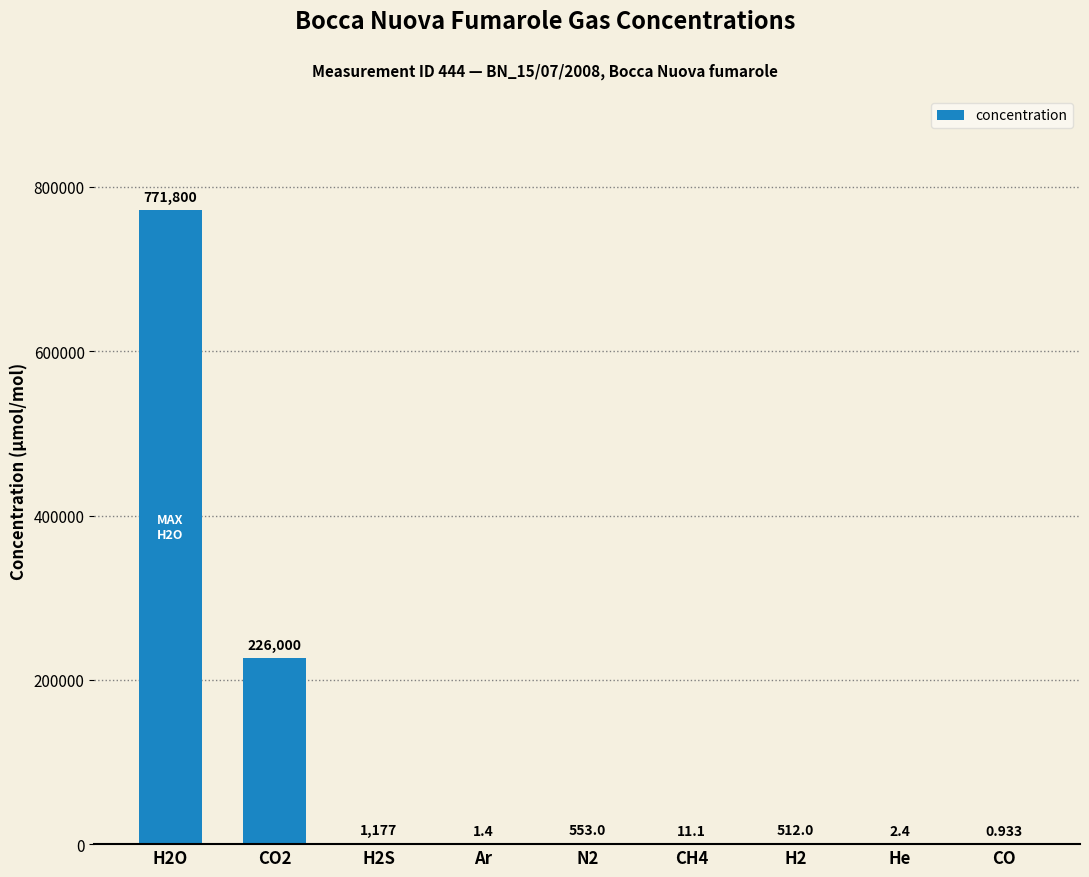

At which category does the chart reach its minimum across all series?

CO